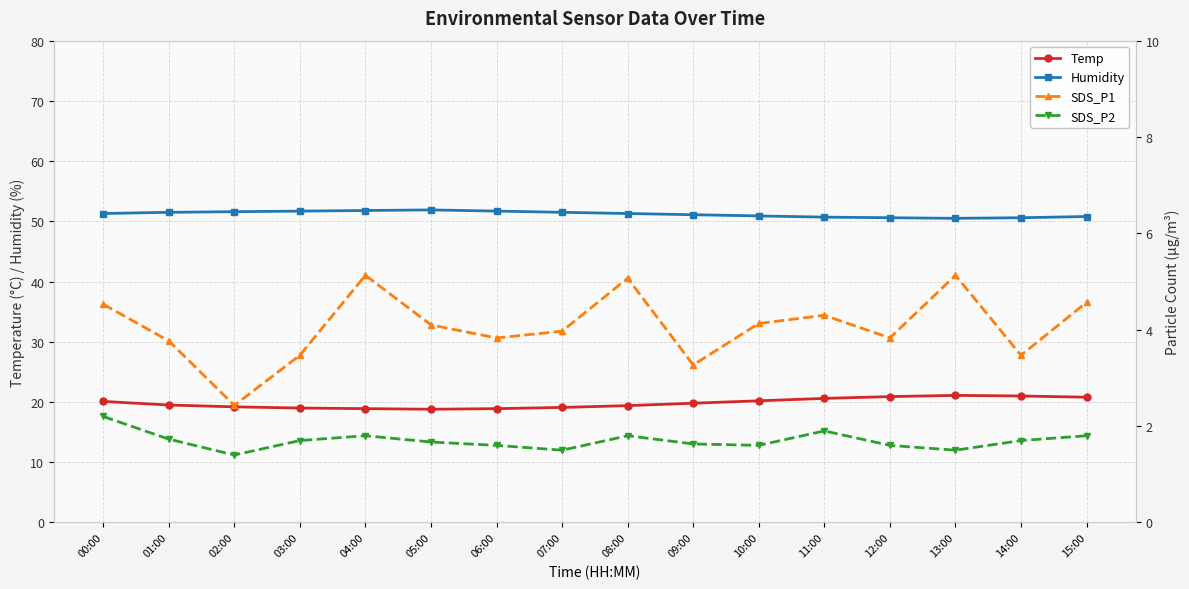

At which category is the sum across all series the highest?

13:00